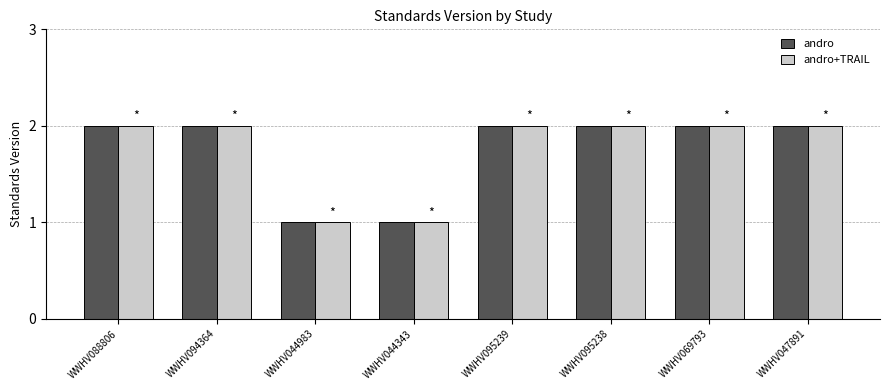

What is the total value across all series at WWHV088806?

4